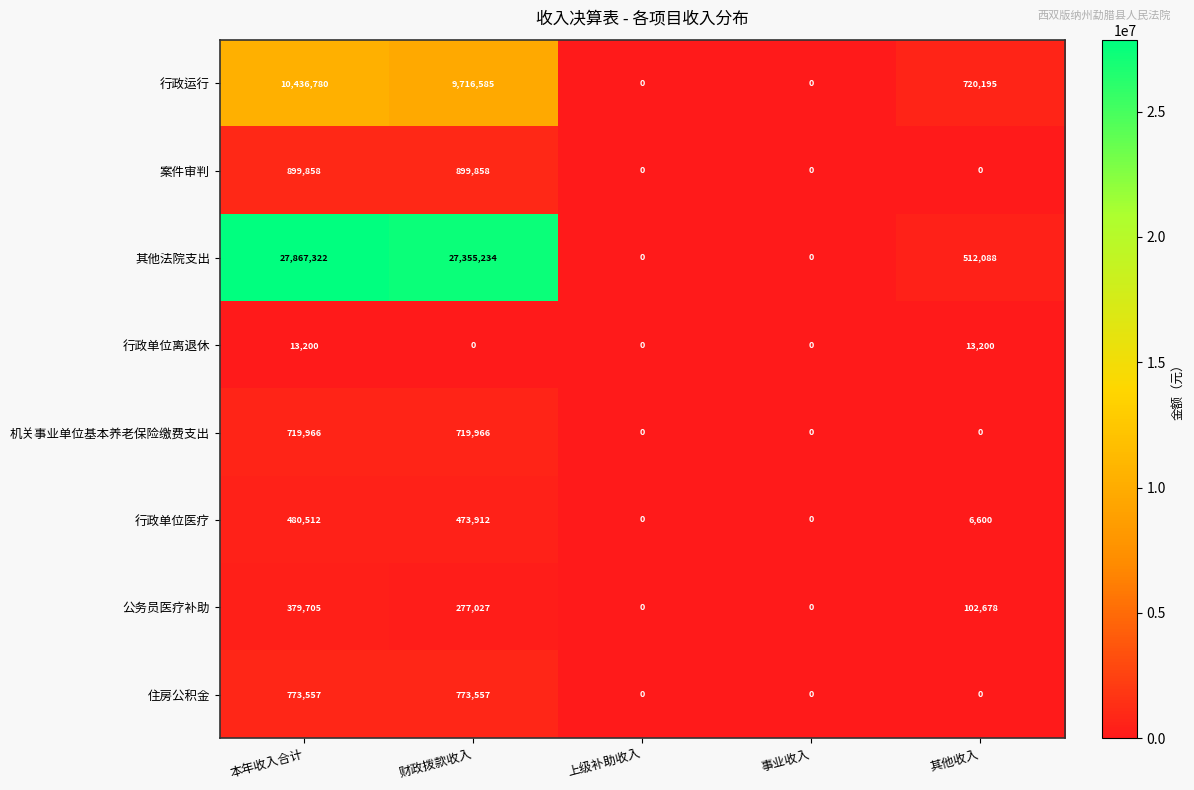

Which series changed the most between 本年收入合计 and 事业收入?

其他法院支出